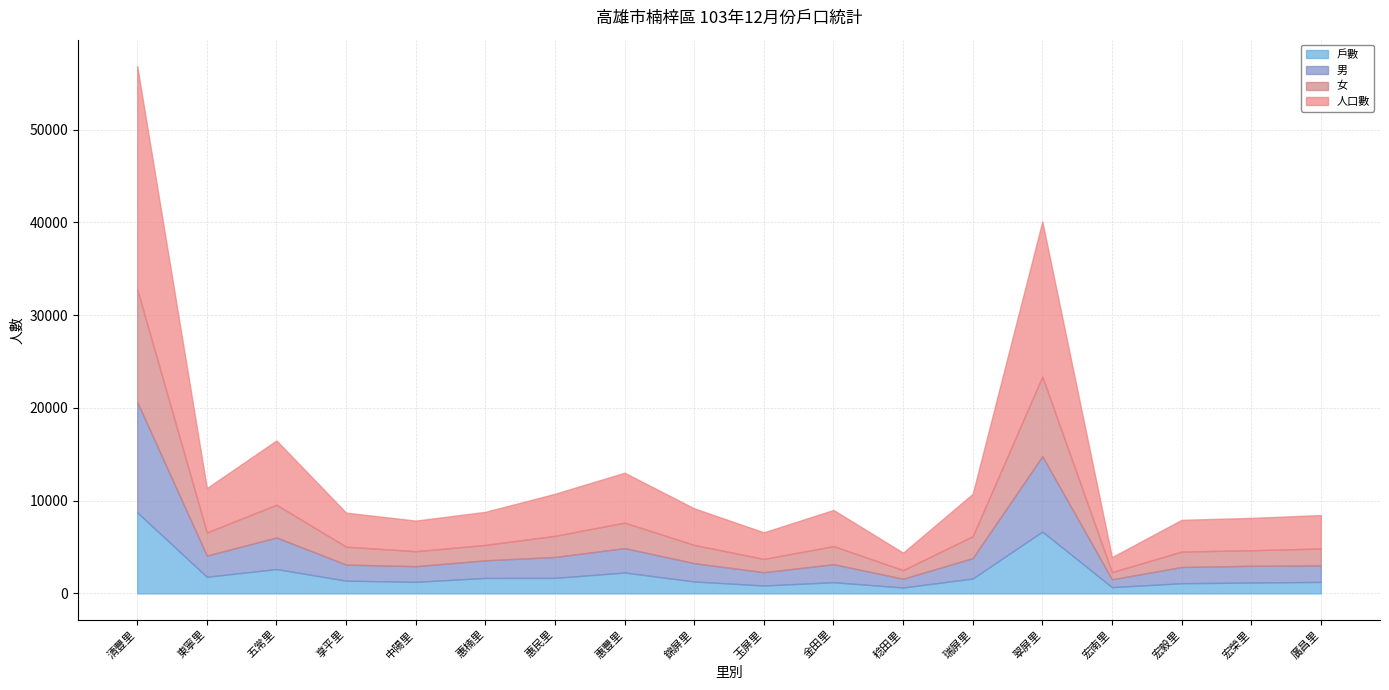

True or false: 男 has a value of 1432 at 玉屏里.

True